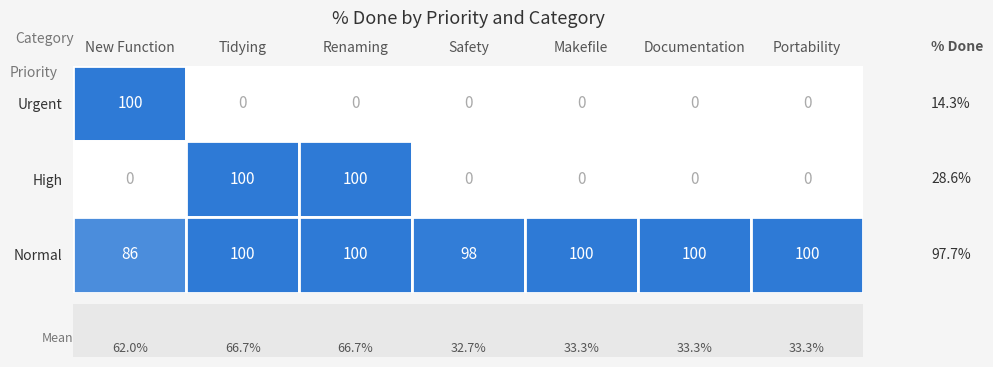

List the series in order of their overall mean, highest first.

Normal, High, Urgent